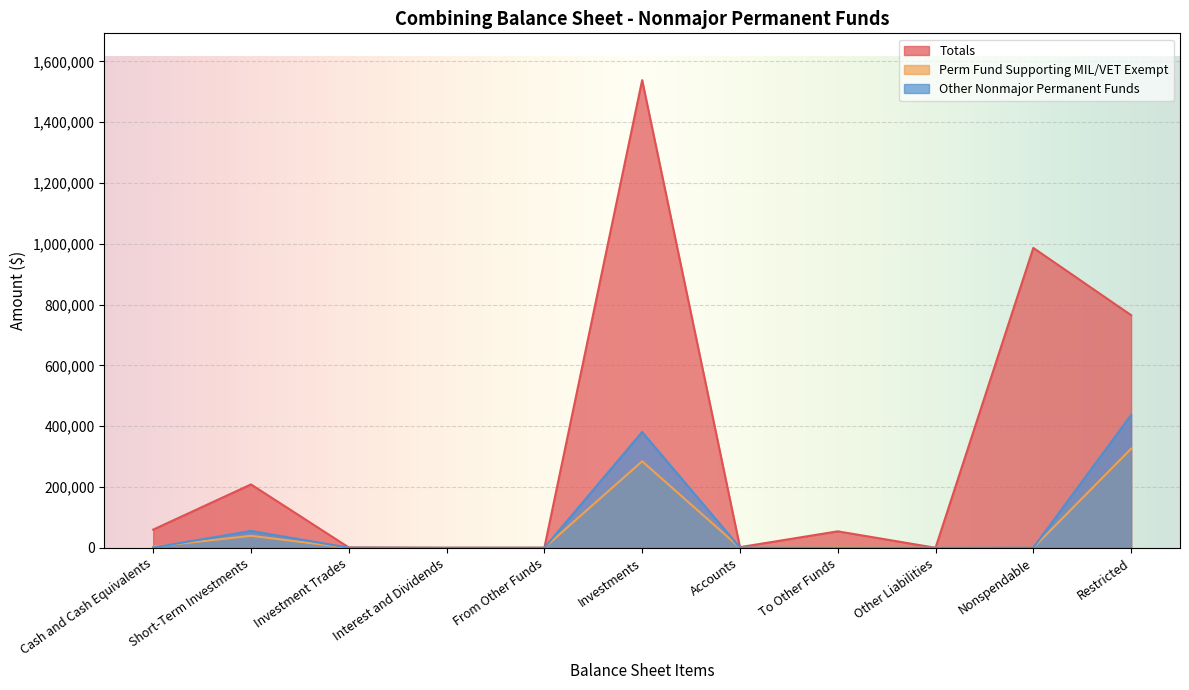

How many categories are shown in the chart?

11